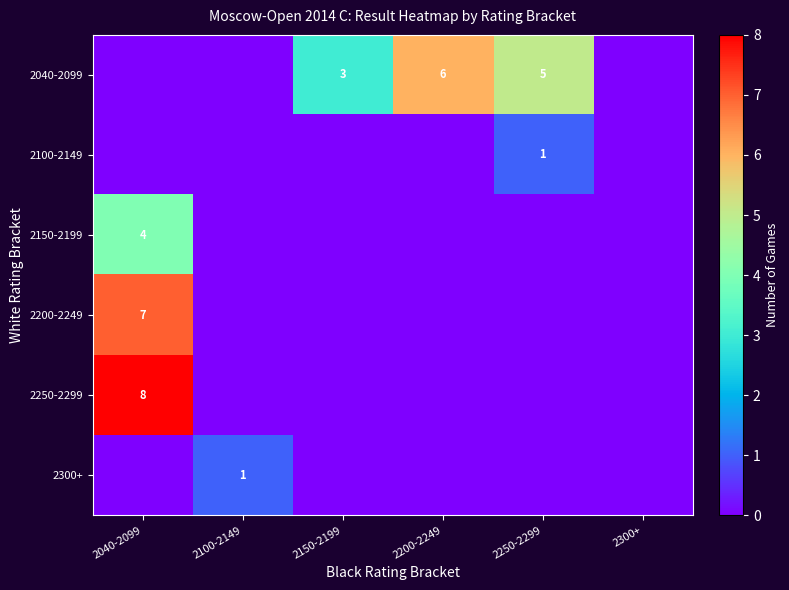

The 2300+ series shows 2 at 2100-2149. True or false?

False